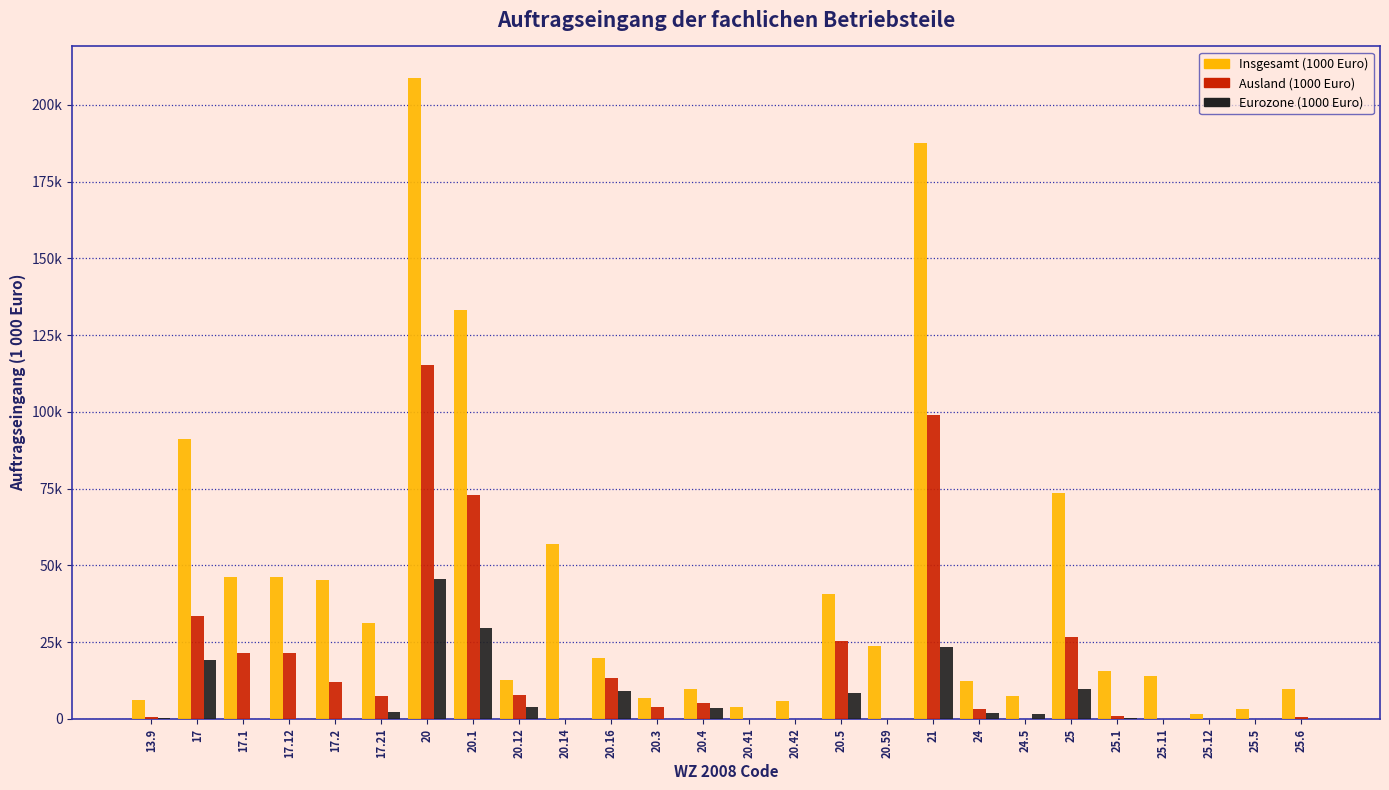

What are all the series names shown in the legend?

Insgesamt (1000 Euro), Ausland (1000 Euro), Eurozone (1000 Euro)